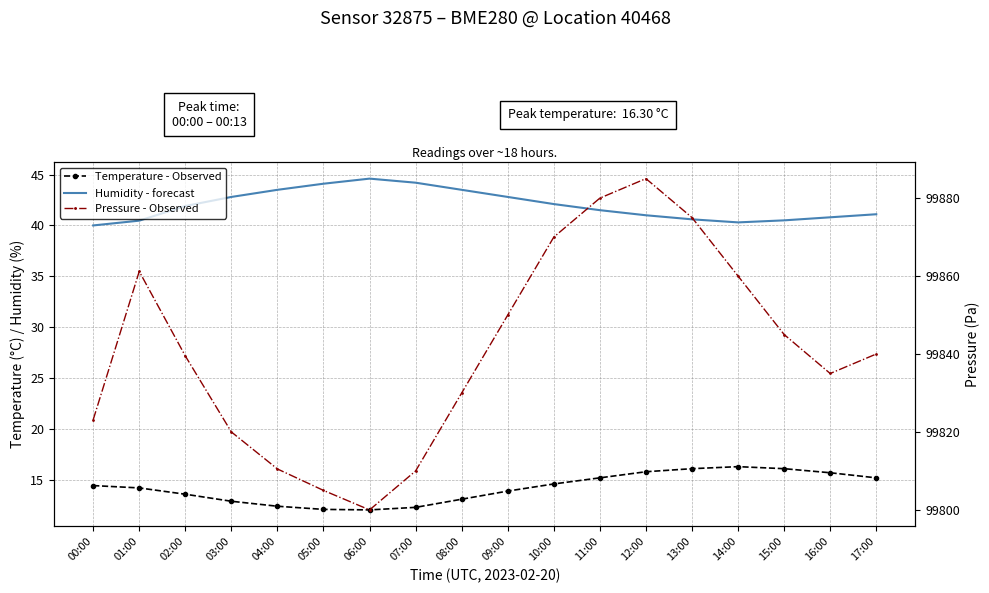

Reading left to right, transcribe all the data shown in this chart.

Temperature - Observed: 14.4	14.2	13.6	12.9	12.4	12.1	12.1	12.3	13.1	13.9	14.6	15.2	15.8	16.1	16.3	16.1	15.7	15.2
Humidity - forecast: 40.0	40.5	41.9	42.8	43.5	44.1	44.6	44.2	43.5	42.8	42.1	41.5	41.0	40.6	40.3	40.5	40.8	41.1
Pressure - Observed: 99823.1	99861.2	99839.5	99820.0	99810.5	99805.0	99800.0	99810.0	99830.0	99850.0	99870.0	99880.0	99885.0	99875.0	99860.0	99845.0	99835.0	99840.0